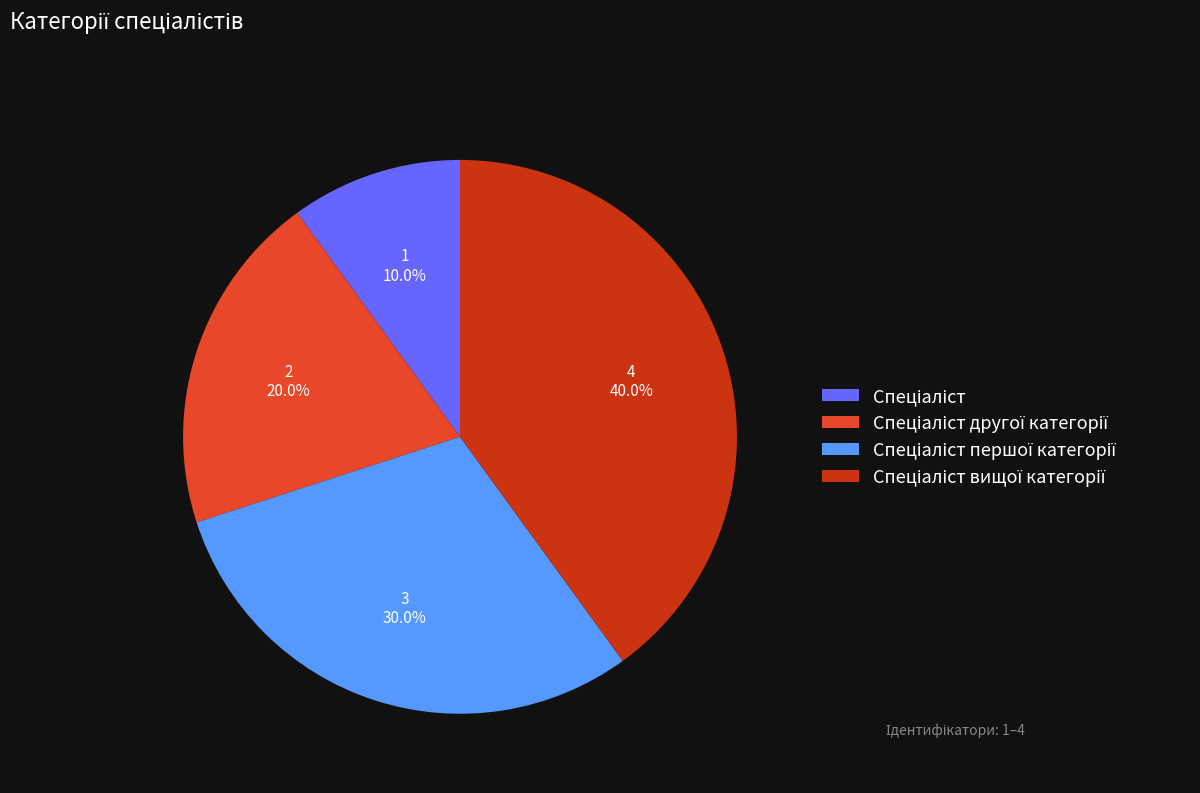

Is there any slice that represents more than half of the pie?

No